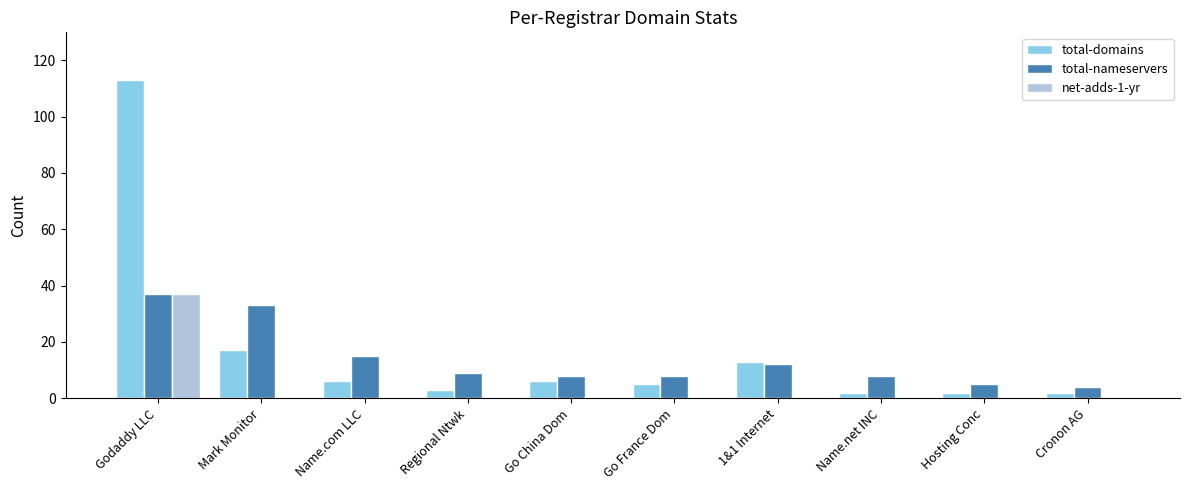

At which label is total-domains closest to 57?

Mark Monitor